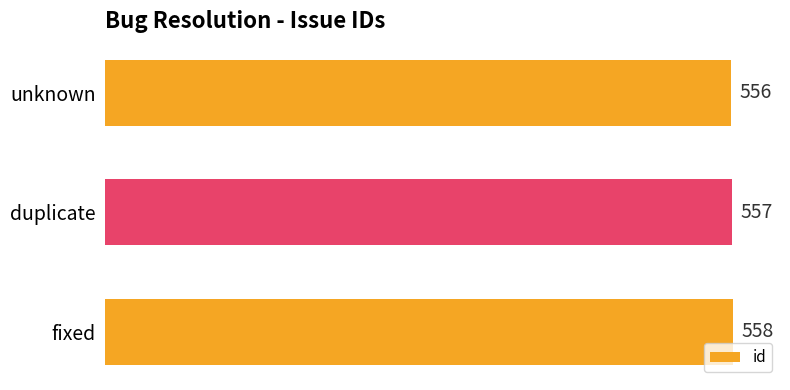

Which has a higher value, duplicate or unknown?

duplicate